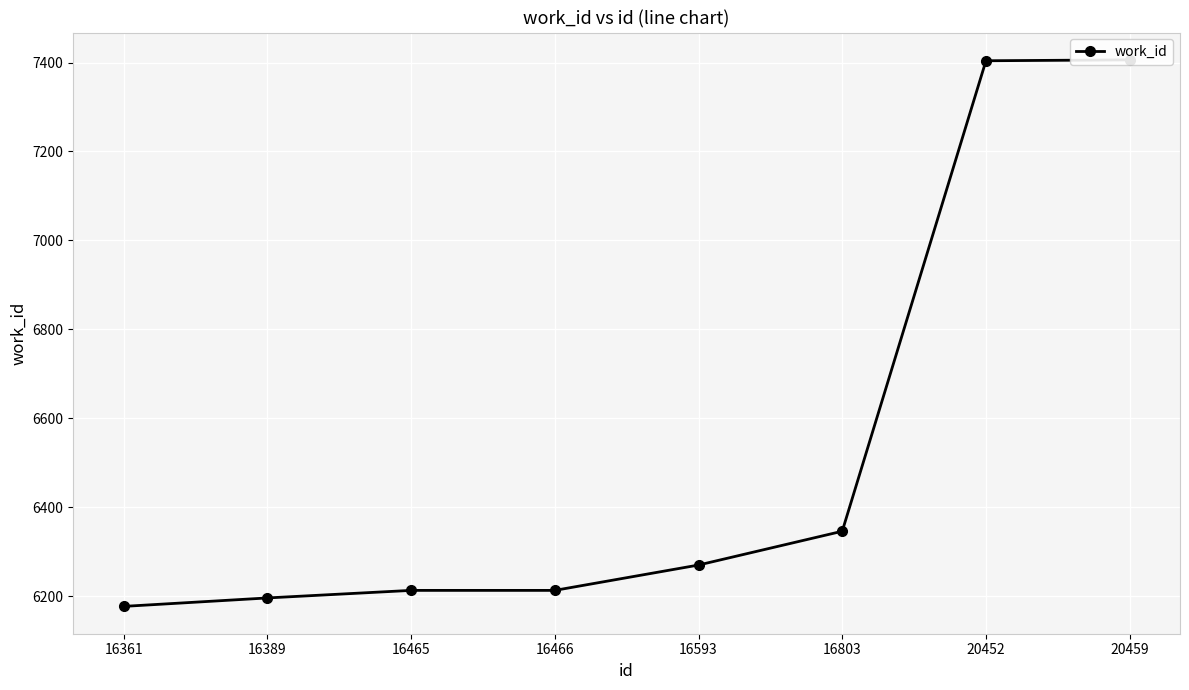

The chart shows a value of 7406 at 20459. True or false?

True